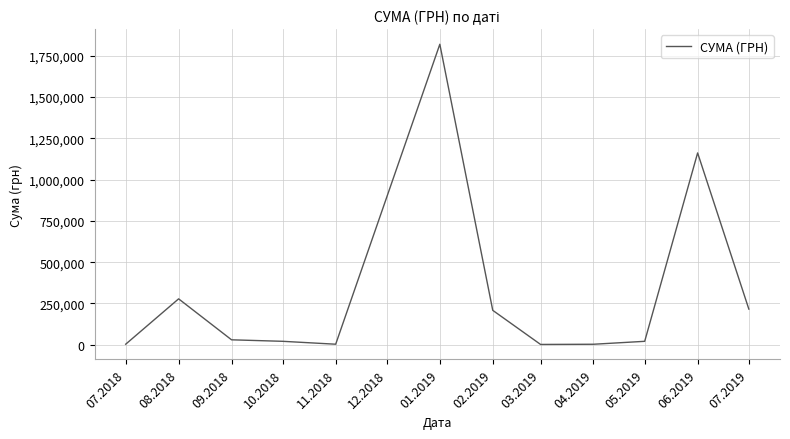

What is the greatest value displayed?

1819837.5